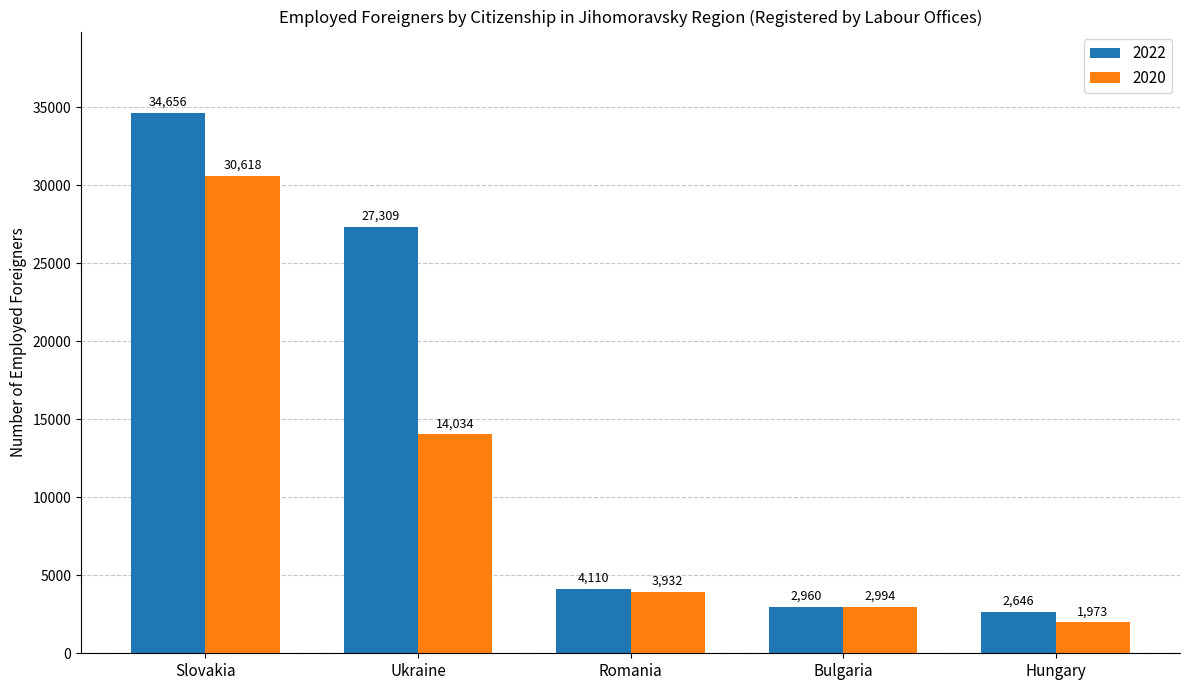

List the series in order of their peak value, lowest first.

2020, 2022